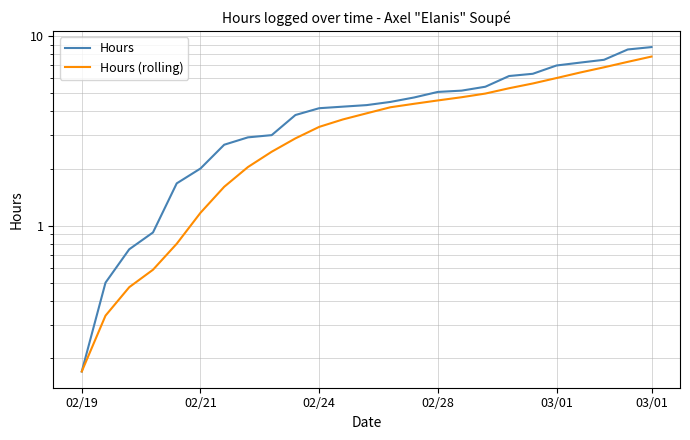

How many lines are shown in the chart?

2